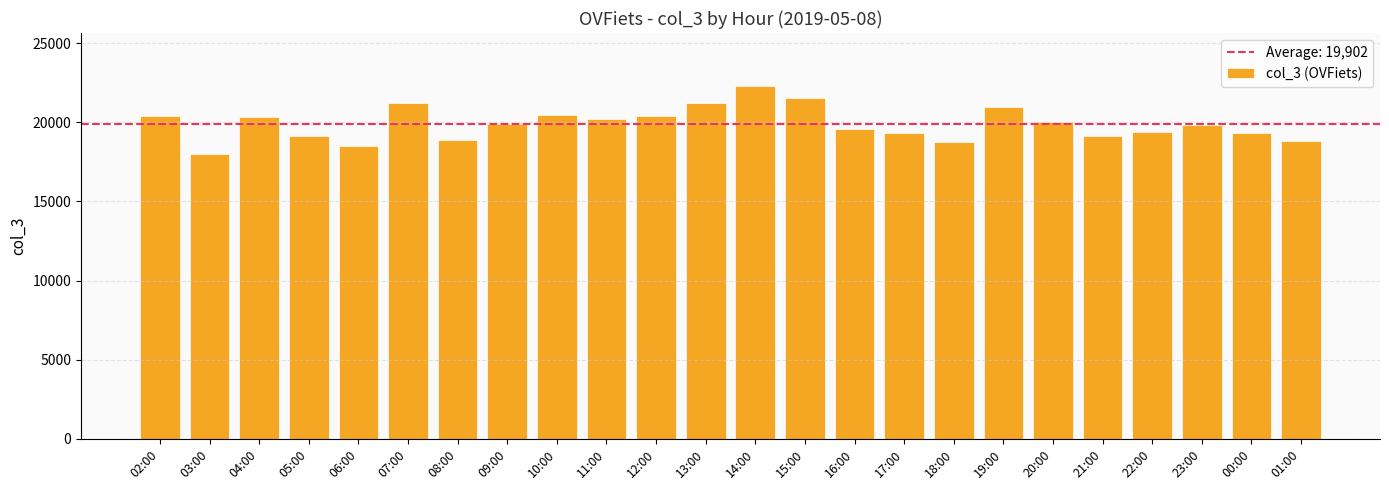

How many data points does each series have?

24